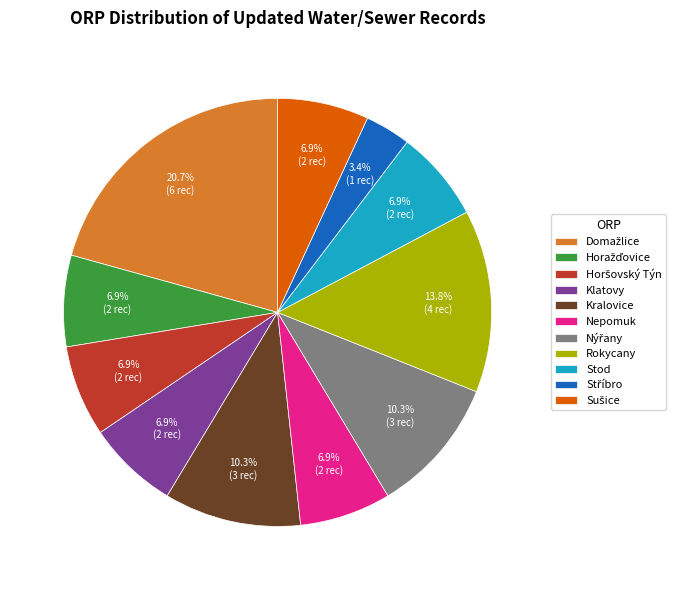

Is there a majority slice in this chart?

No